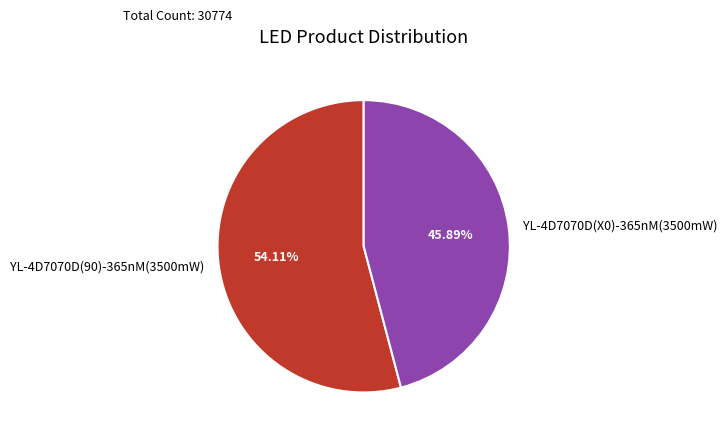

What is the total percentage of YL-4D7070D(X0)-365nM(3500mW) and YL-4D7070D(90)-365nM(3500mW)?

100.0%